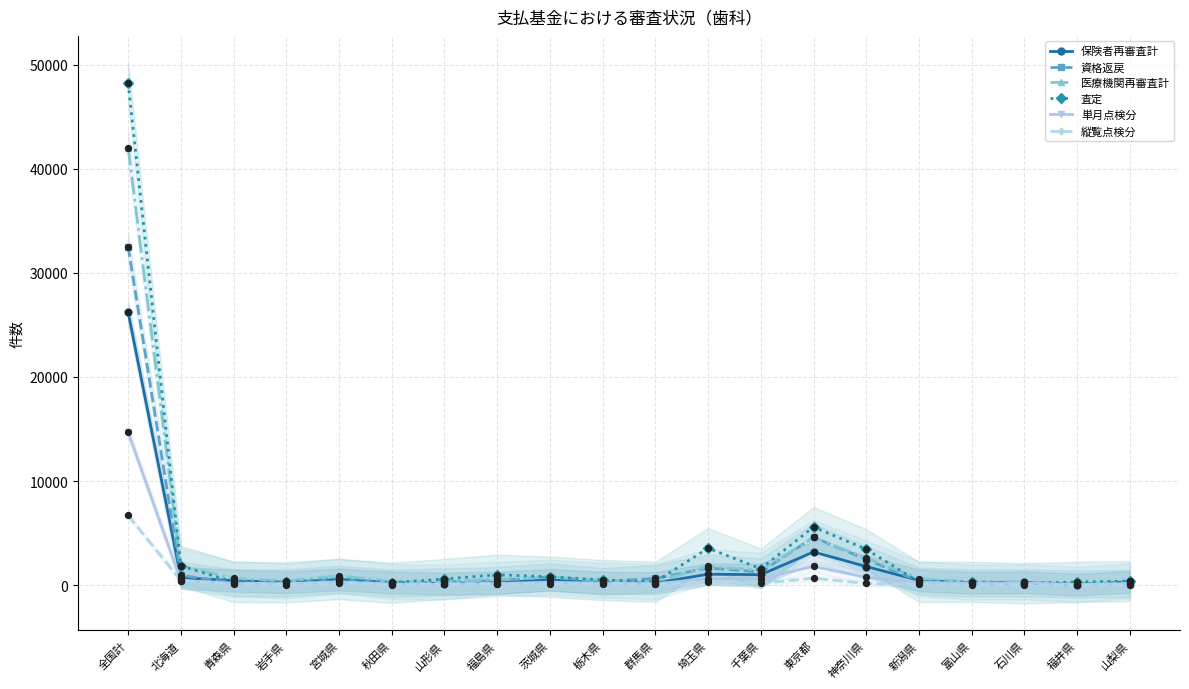

Which series has the largest Y range (max minus min)?

査定